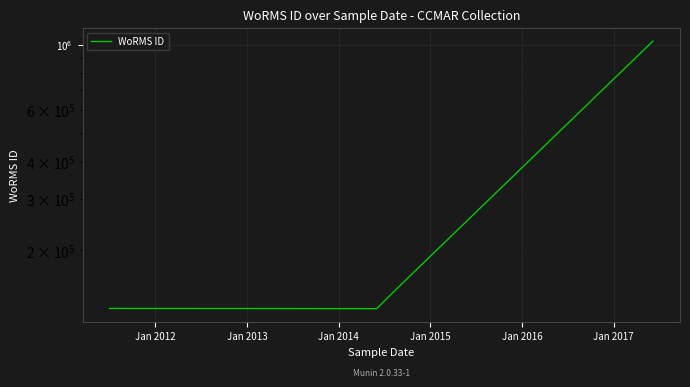

What is the value of the 1st point from the left?

127036